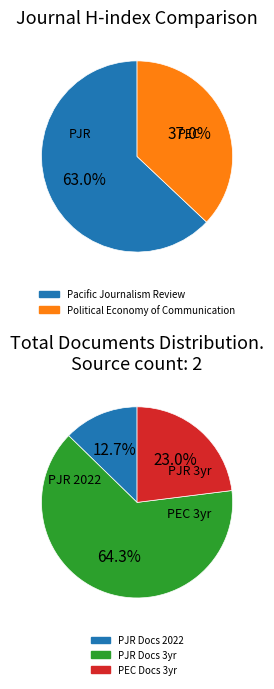

Count the number of slices in the pie.

2